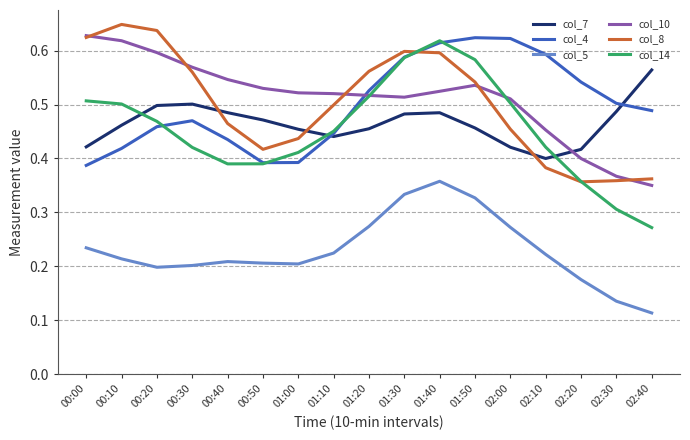

What position from the right is 02:20?

3